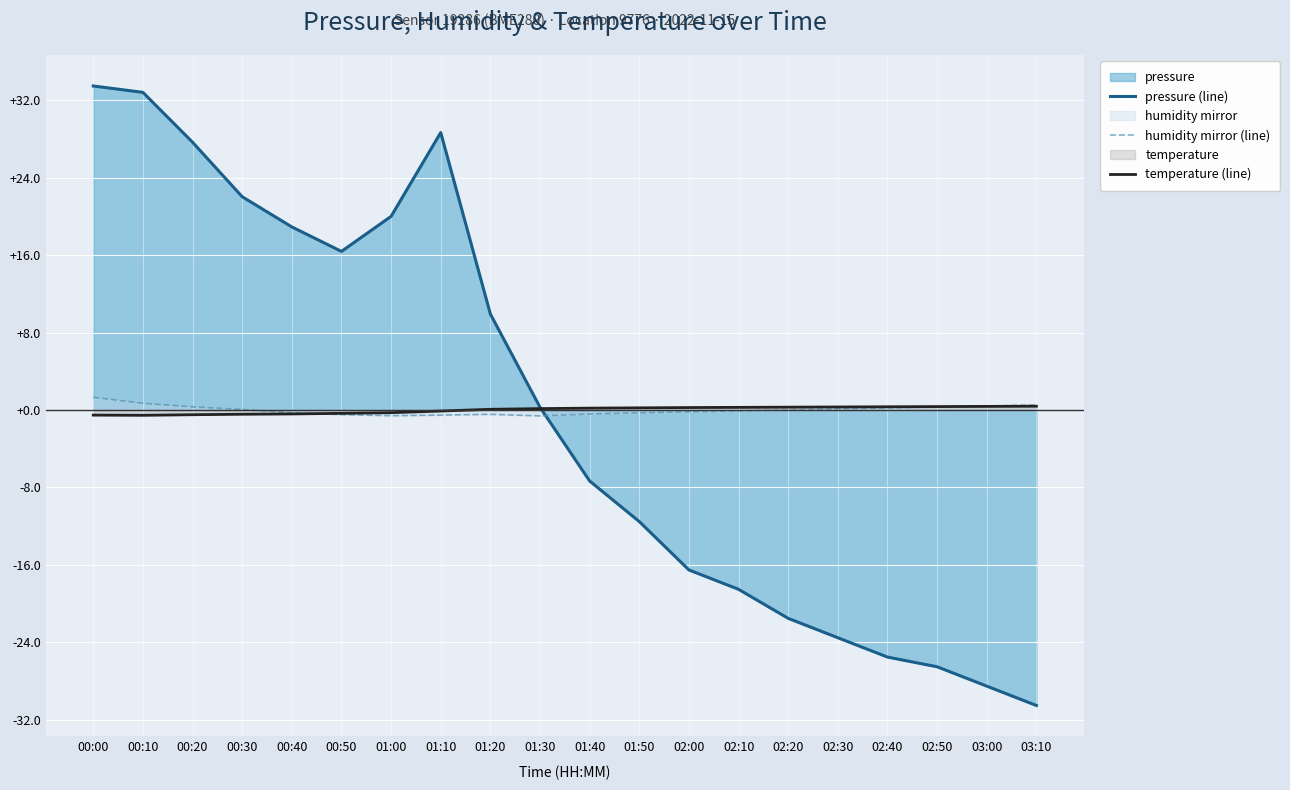

How many lines are shown in the chart?

3